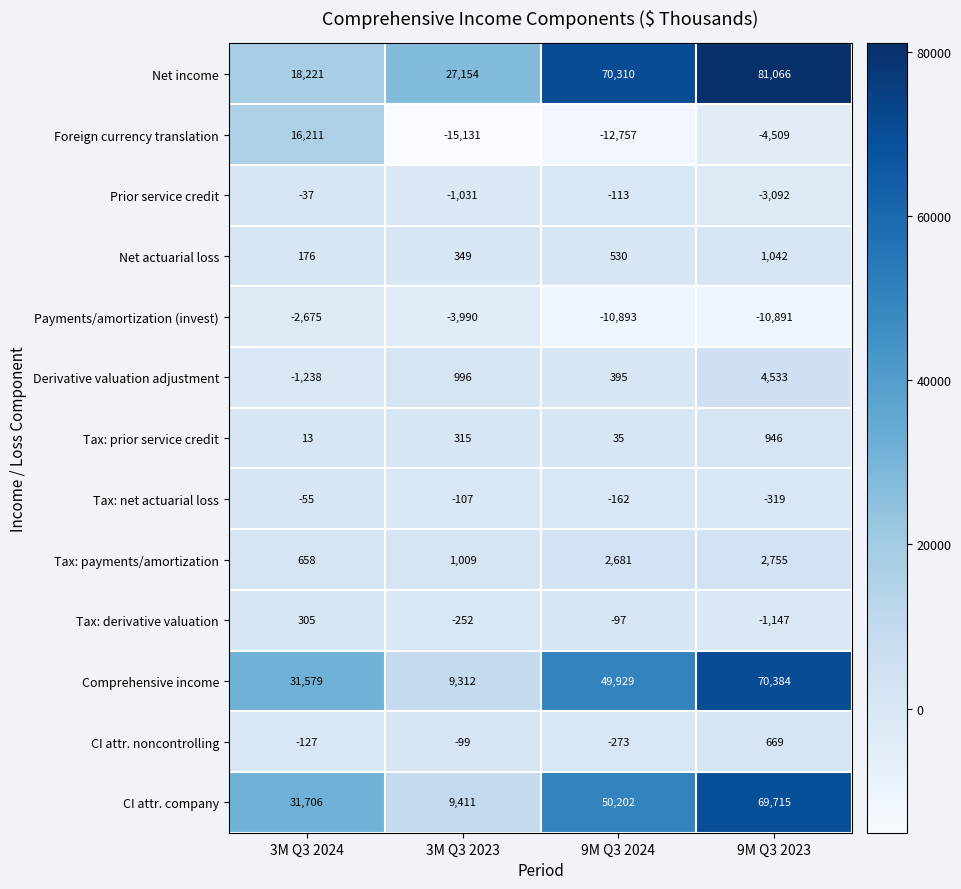

What is the difference between the Net income values at 9M Q3 2023 and 3M Q3 2023?

53912